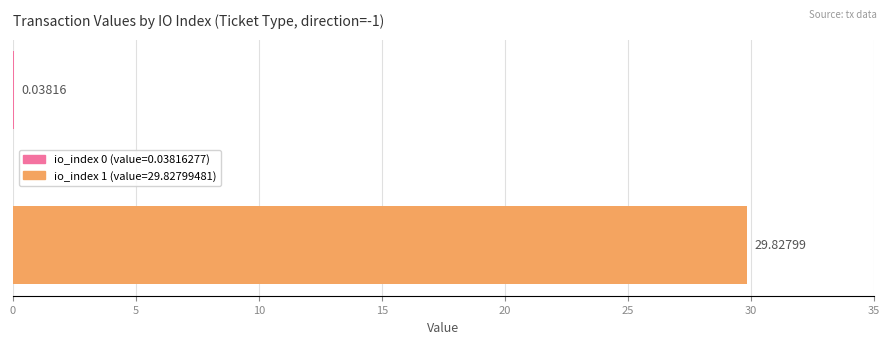

How many categories are shown in the chart?

1